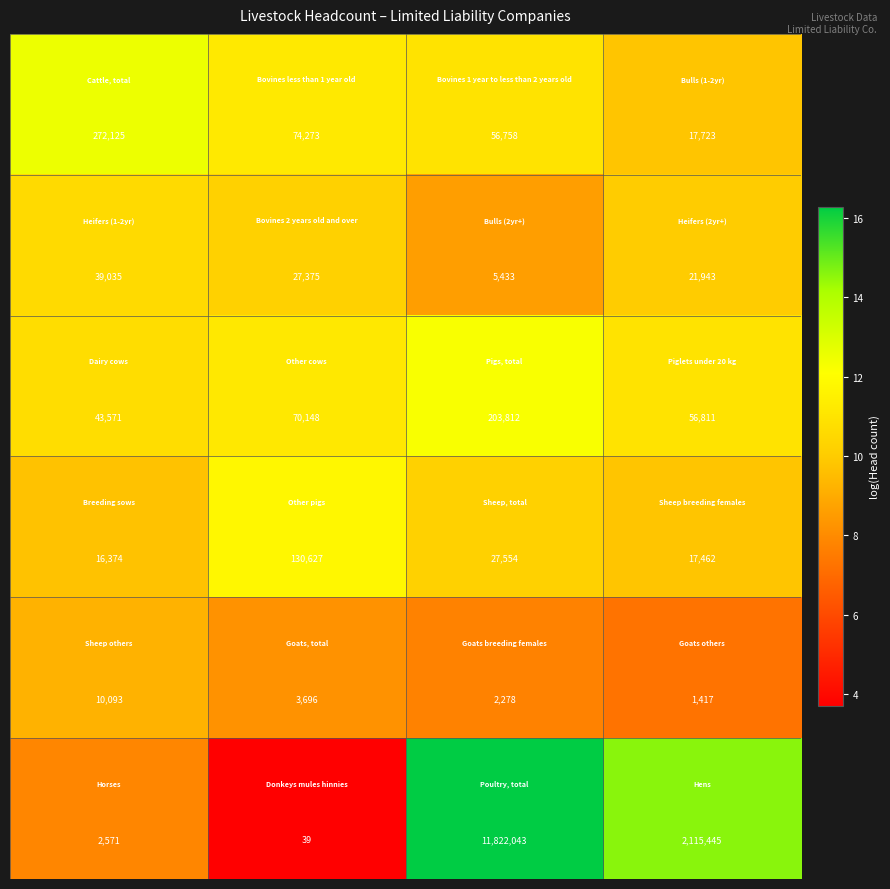

What is the smallest value displayed?

39